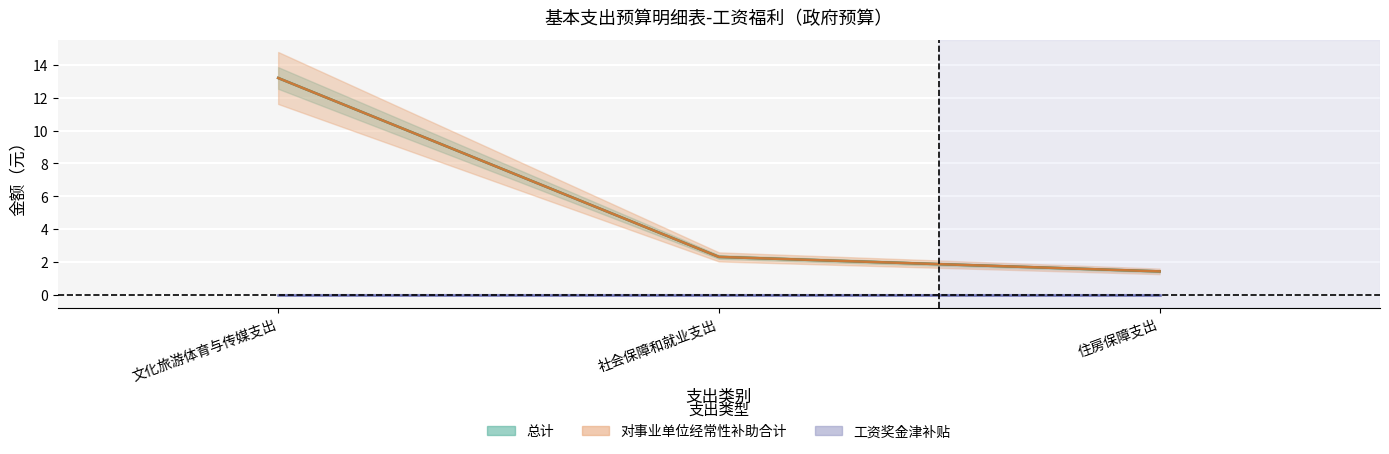

What is the value of the 总计 point at the 3rd from the left?

1.4